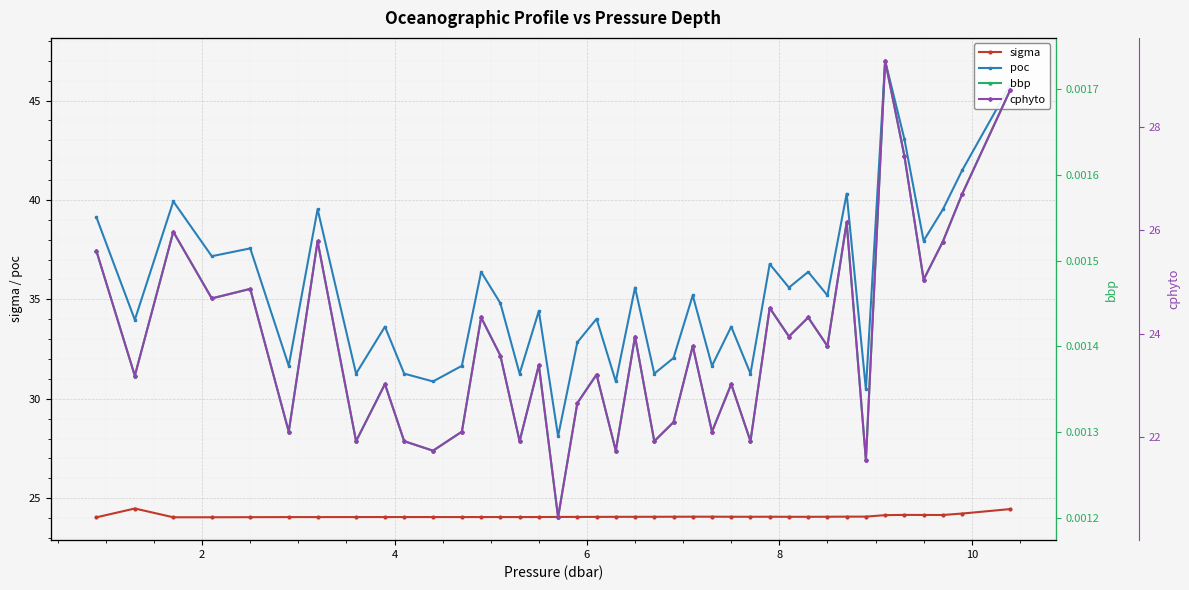

Which series has the largest total across all categories?

poc